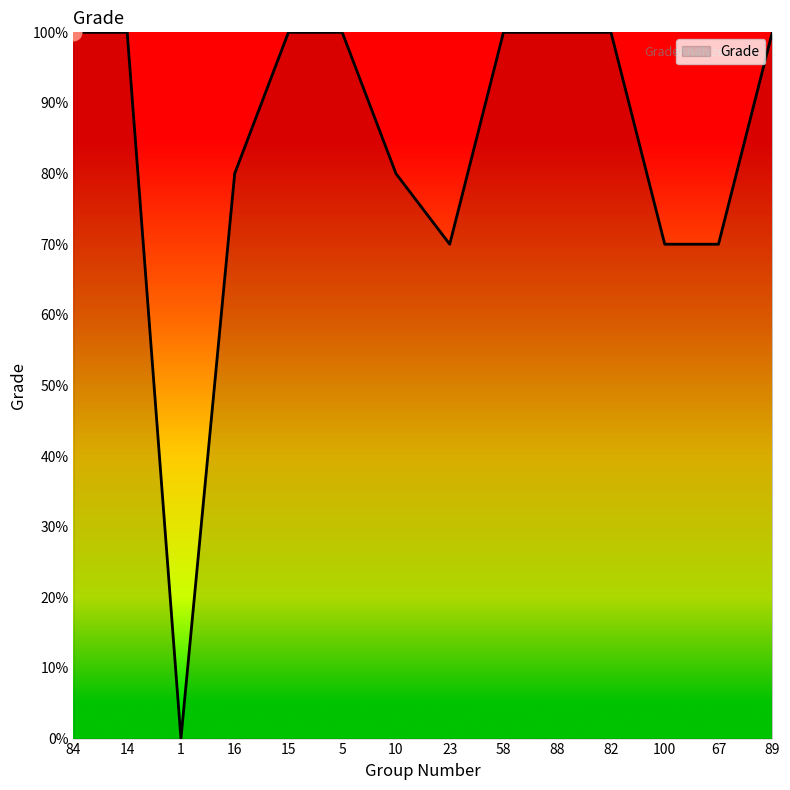

Reading left to right, transcribe all the data shown in this chart.

10	10	0	8	10	10	8	7	10	10	10	7	7	10